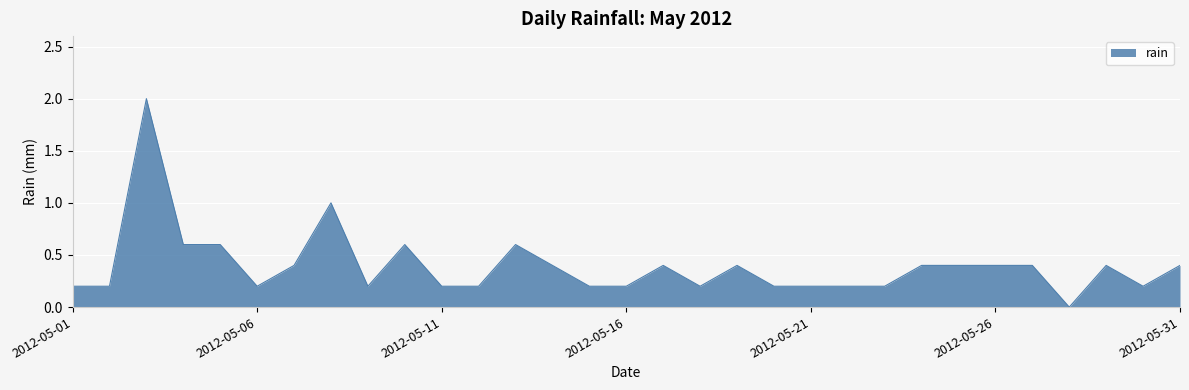

What is the maximum value shown in the chart?

2.0